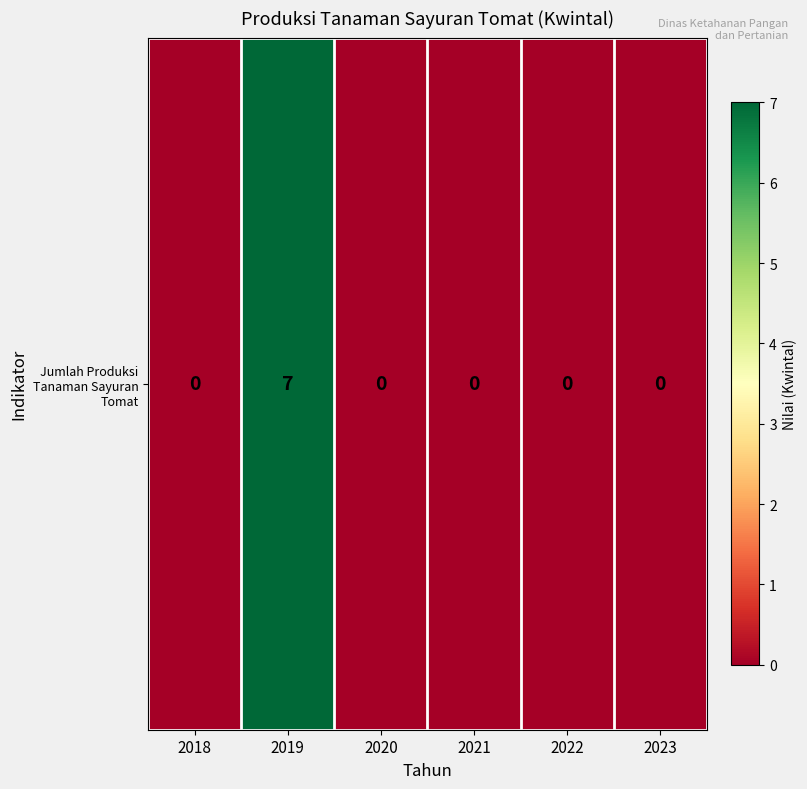

List the labels in order of value, largest first.

2019, 2018, 2020, 2021, 2022, 2023